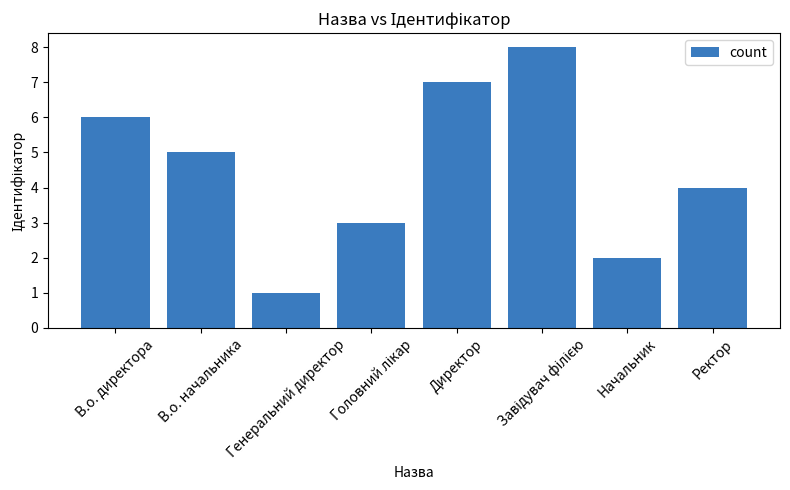

Reading left to right, extract all data points from this chart.

6	5	1	3	7	8	2	4